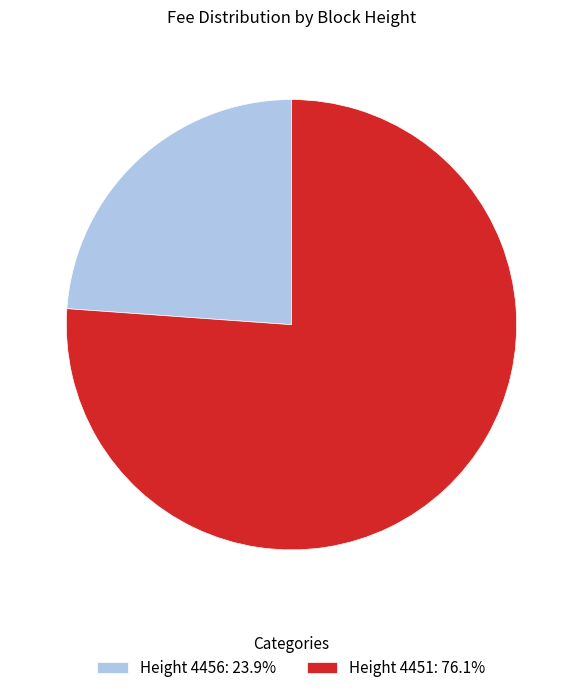

Is there a majority slice in this chart?

Yes